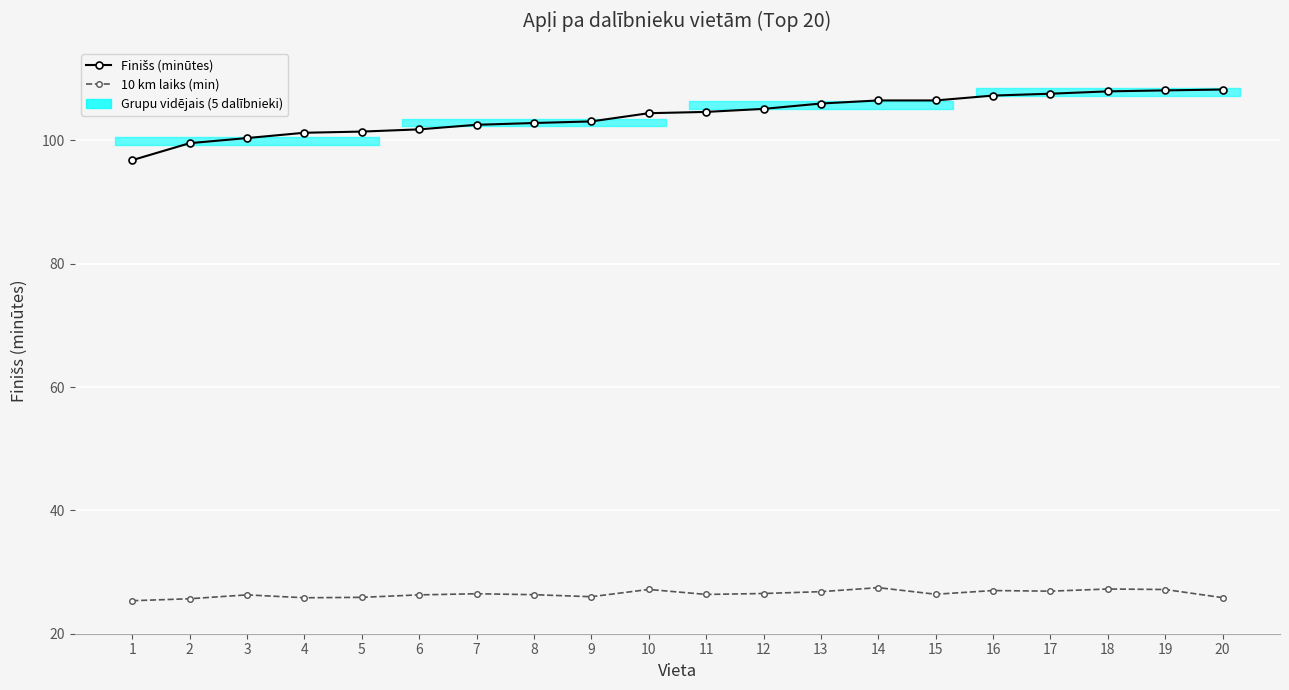

At which category does the chart reach its peak across all series?

20